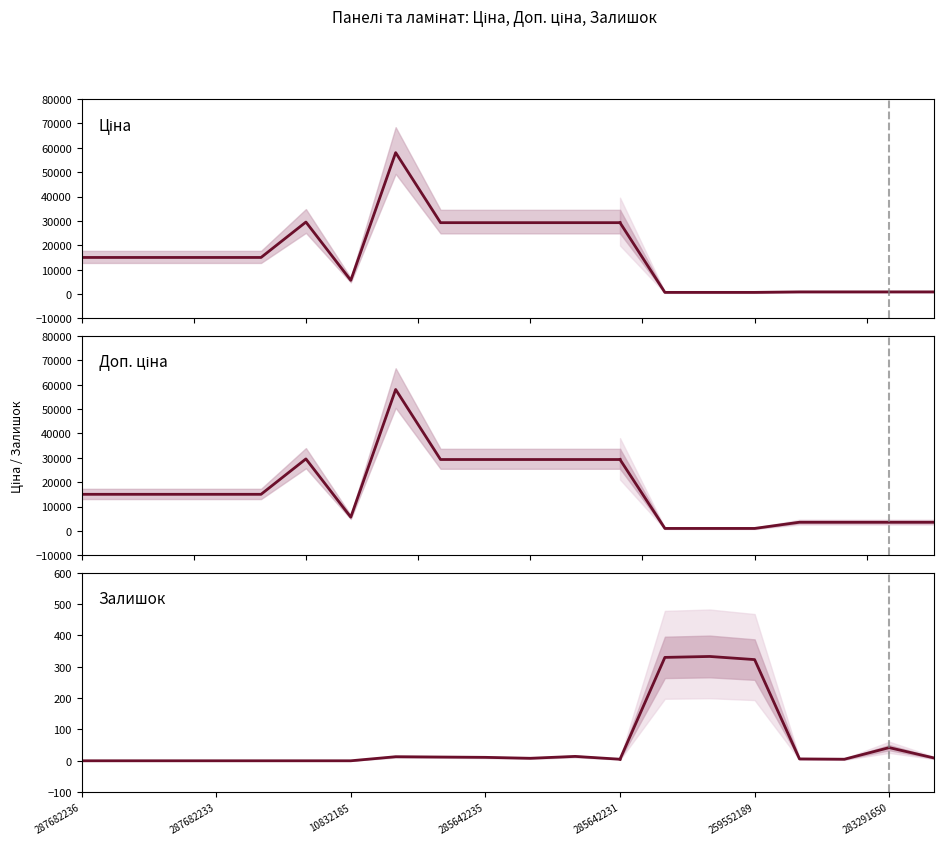

At how many categories does at least one series exceed 22637?

7